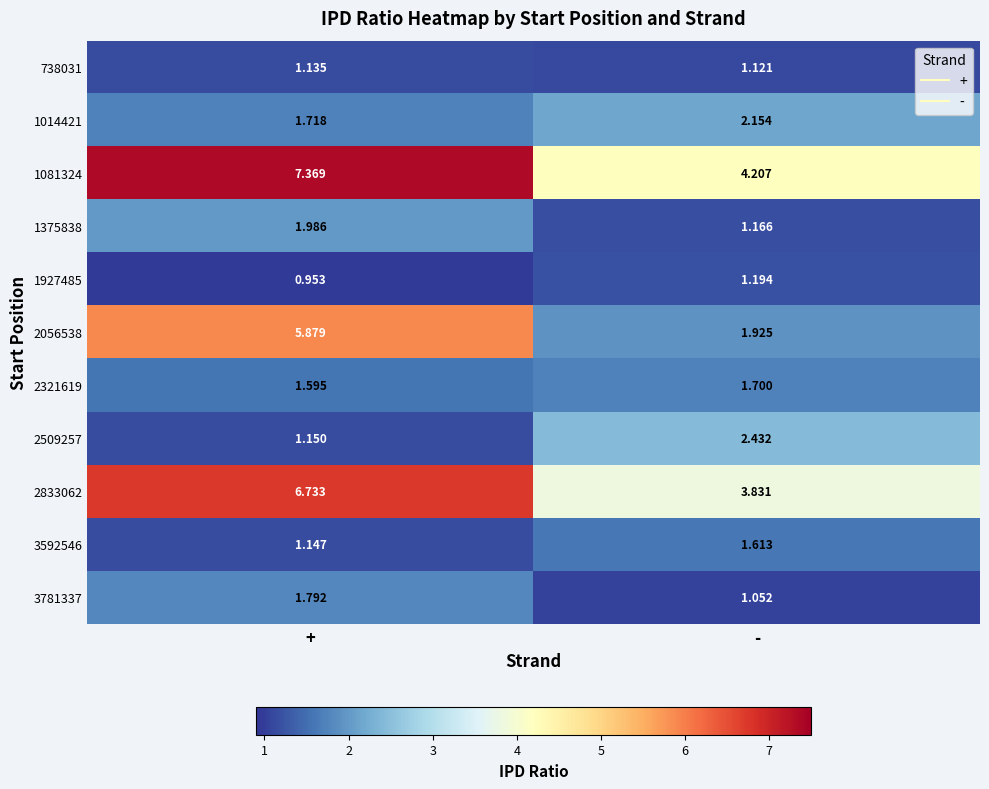

Is the value of 738031 at + greater than the value of 2509257 at +?

No